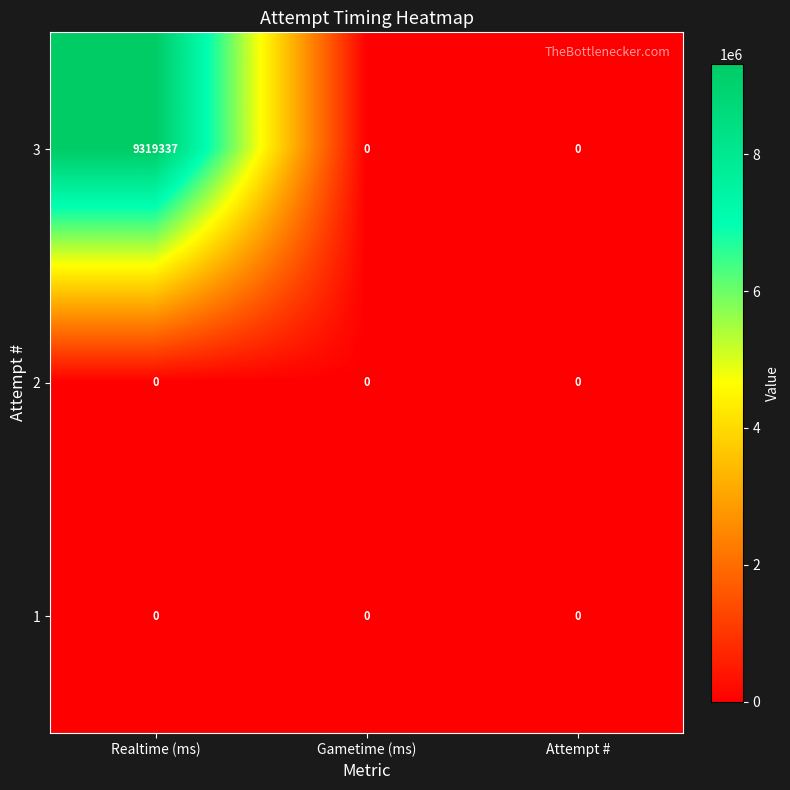

The 1 series shows 0 at Attempt #. True or false?

True